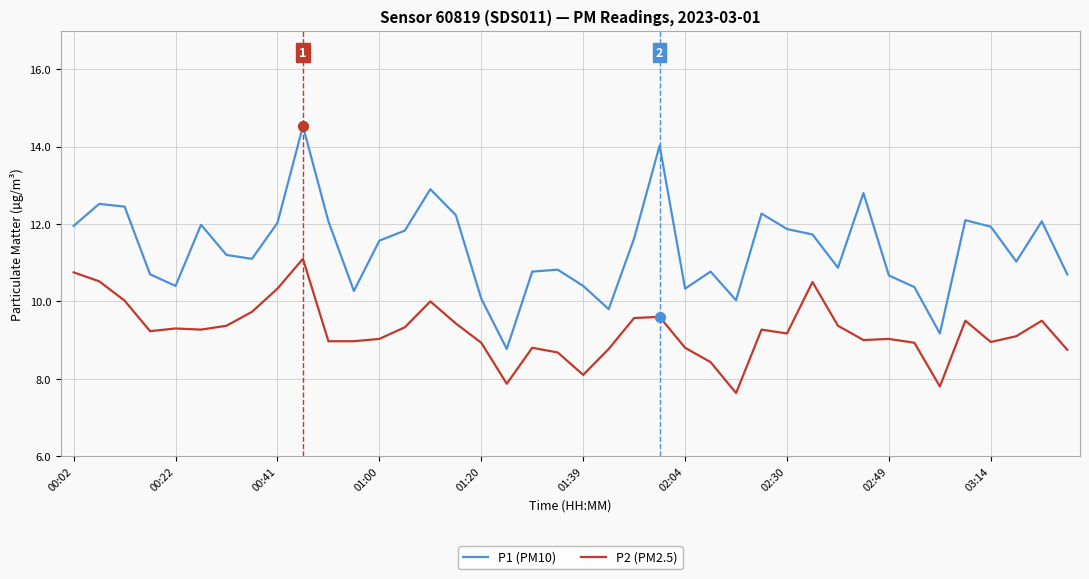

What are all the series names shown in the legend?

P1 (PM10), P2 (PM2.5)